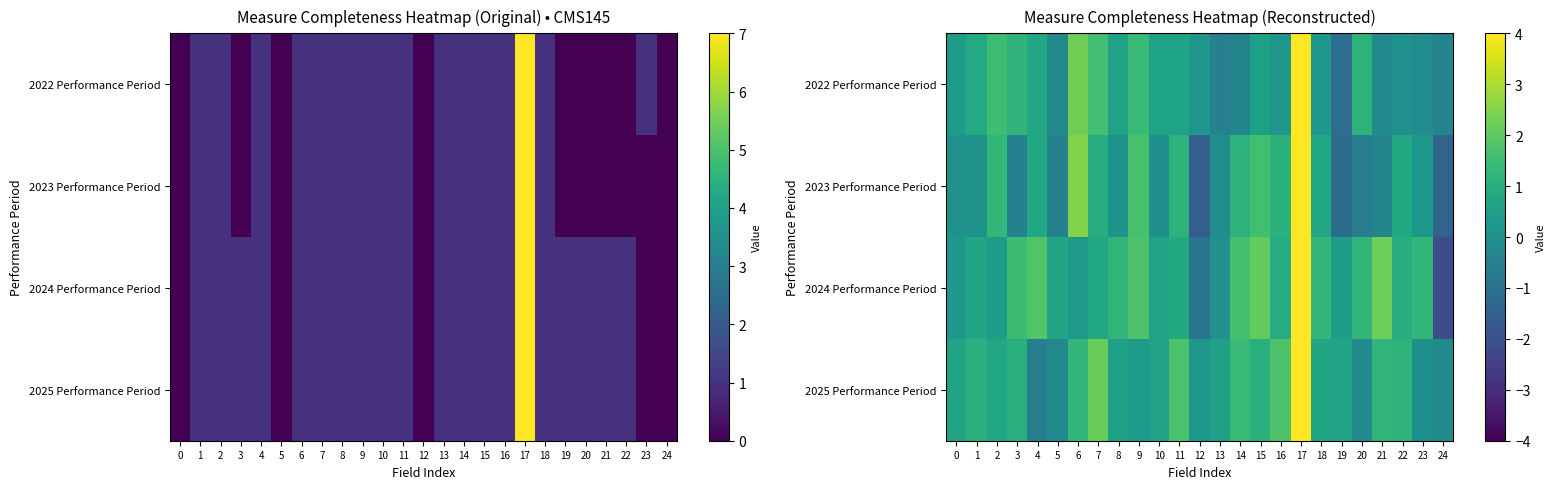

How many data points in 2025 Performance Period are above 0?

21